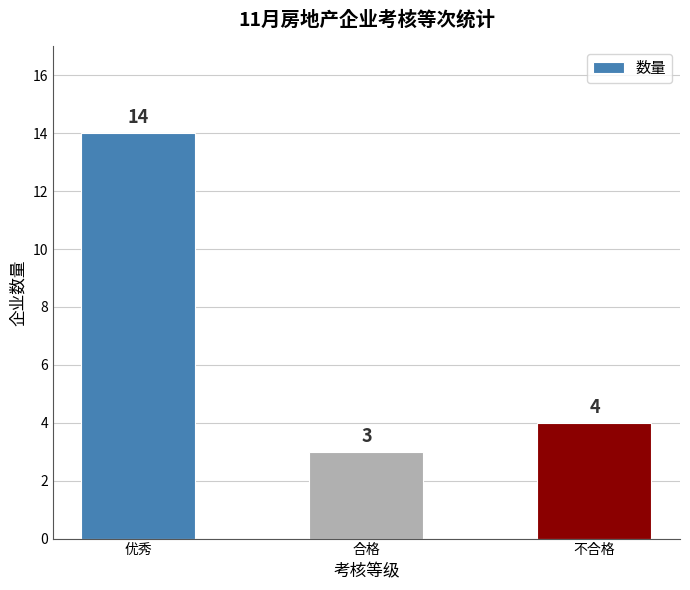

What is the change in value from 优秀 to 不合格?

-10